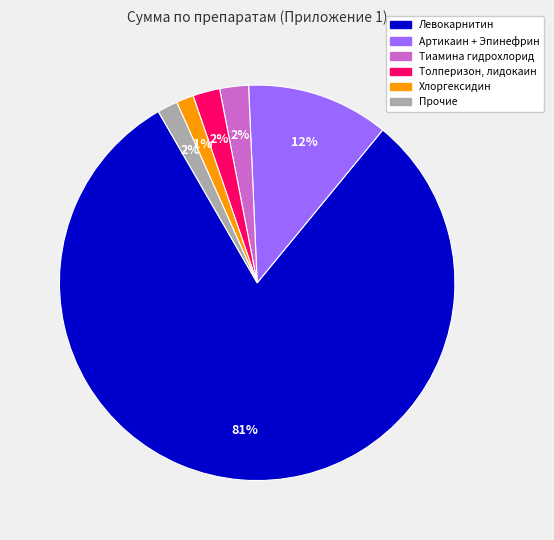

Does any single category account for the majority?

Yes